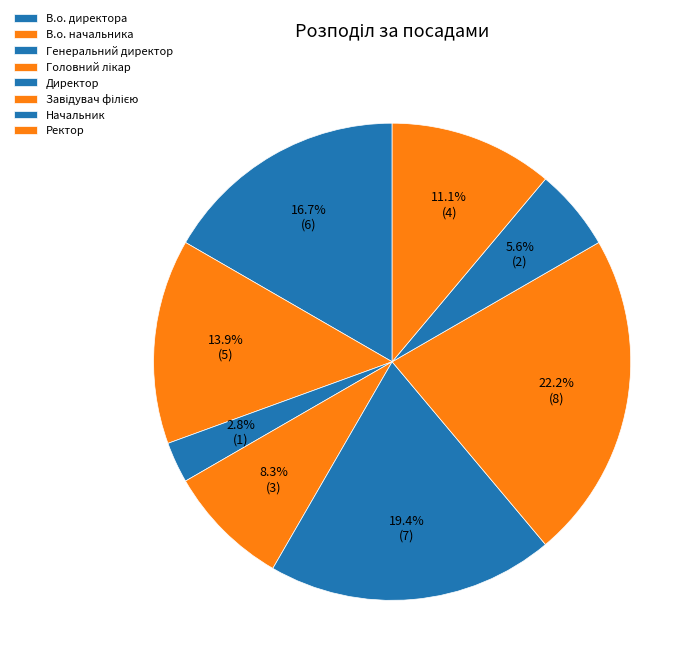

Does any single category account for the majority?

No